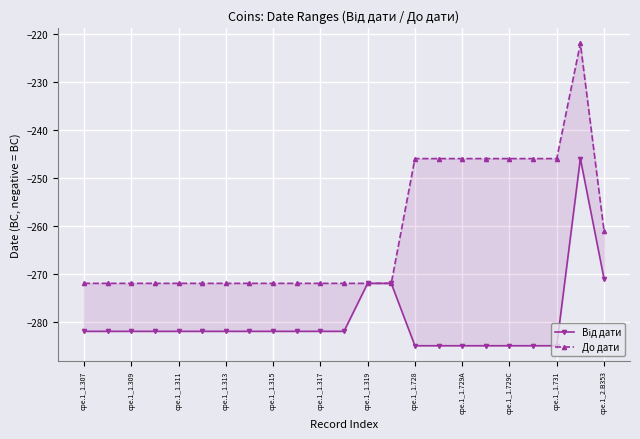

True or false: До дати has a value of -246 at 15.

True